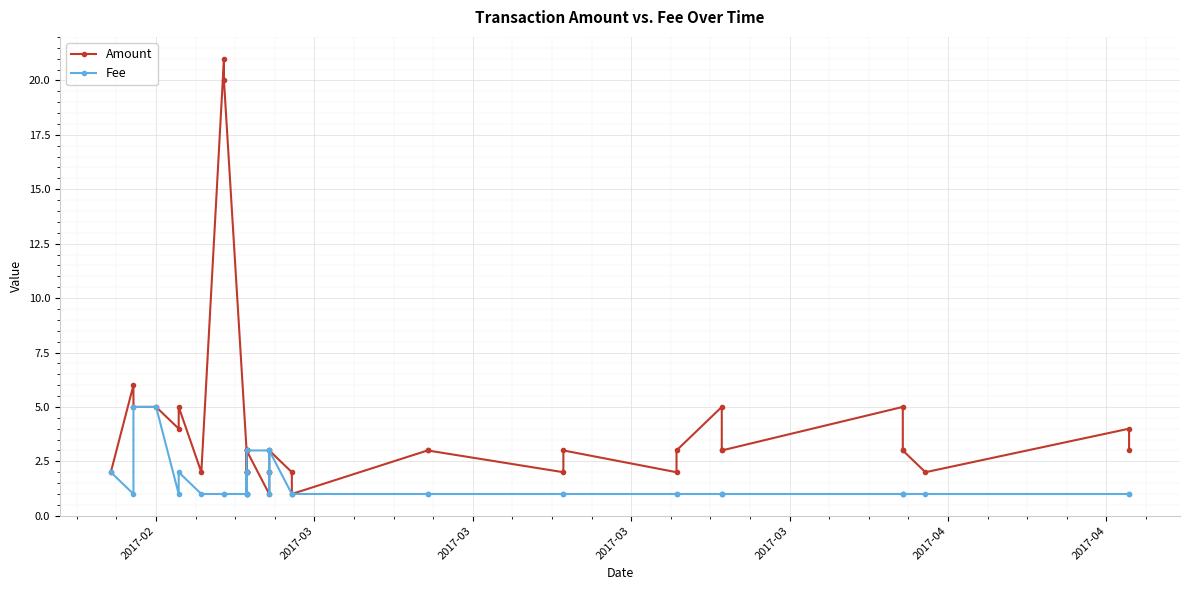

List the series in order of their peak value, highest first.

Amount, Fee